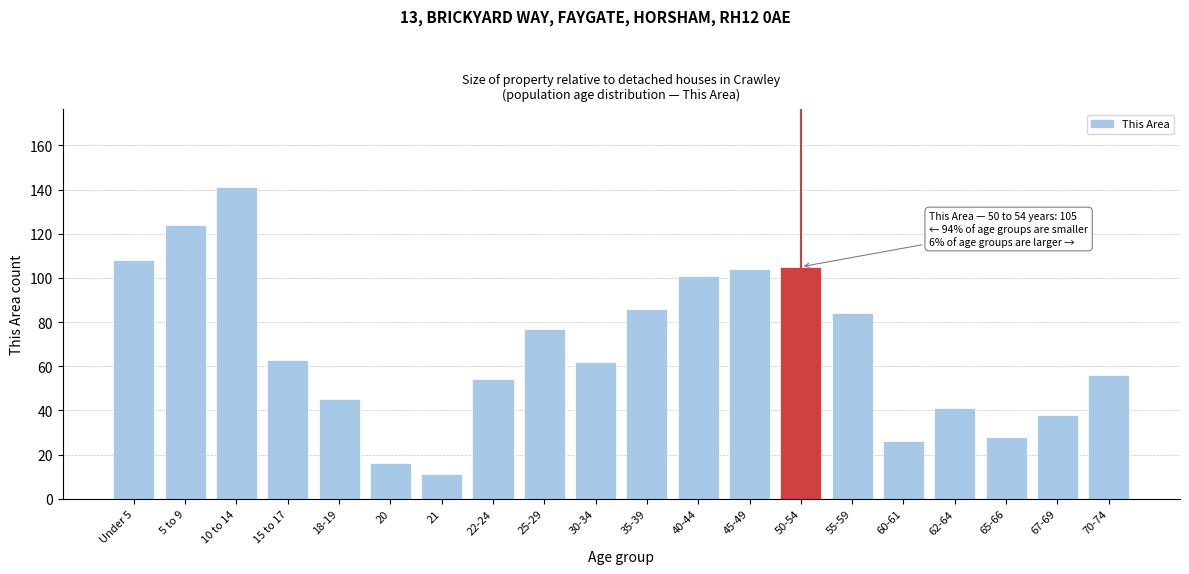

Reading right to left, extract all data points from this chart.

56	38	28	41	26	84	105	104	101	86	62	77	54	11	16	45	63	141	124	108